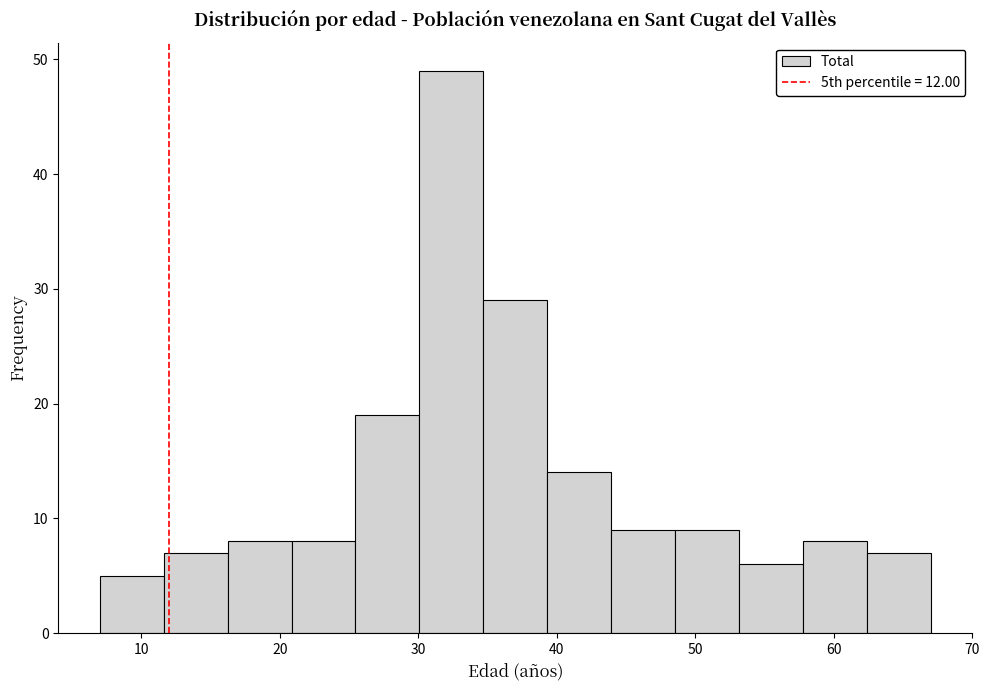

Which range on the x-axis has the tallest bar?

30 to 35